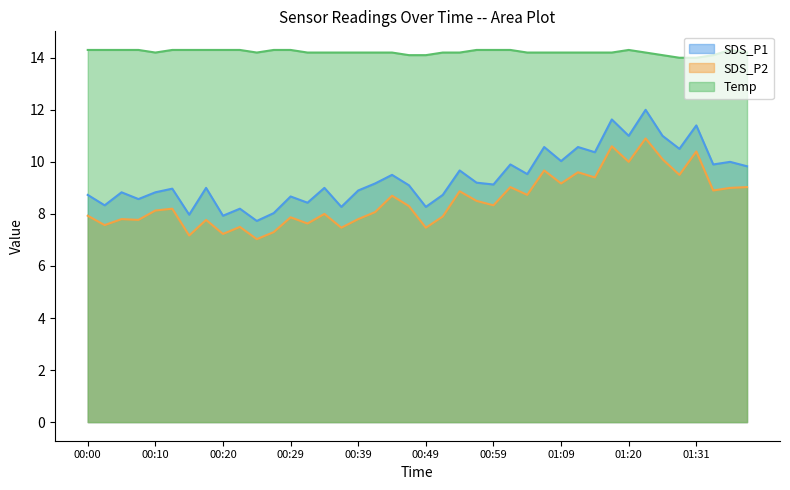

Reading right to left, extract all data points from this chart.

SDS_P1: 9.8	10.0	9.9	11.4	10.5	11.0	12.0	11.0	11.6	10.4	10.6	10.0	10.6	9.5	9.9	9.1	9.2	9.7	8.7	8.3	9.1	9.5	9.2	8.9	8.3	9.0	8.4	8.7	8.0	7.7	8.2	7.9	9.0	8.0	9.0	8.8	8.6	8.8	8.3	8.7
SDS_P2: 9.0	9.0	8.9	10.4	9.5	10.1	10.9	10.0	10.6	9.4	9.6	9.2	9.7	8.7	9.0	8.3	8.5	8.9	7.9	7.5	8.3	8.7	8.1	7.8	7.5	8.0	7.6	7.9	7.3	7.0	7.5	7.2	7.8	7.2	8.2	8.1	7.8	7.8	7.6	7.9
Temp: 14.2	14.3	14.1	14.0	14.0	14.1	14.2	14.3	14.2	14.2	14.2	14.2	14.2	14.2	14.3	14.3	14.3	14.2	14.2	14.1	14.1	14.2	14.2	14.2	14.2	14.2	14.2	14.3	14.3	14.2	14.3	14.3	14.3	14.3	14.3	14.2	14.3	14.3	14.3	14.3